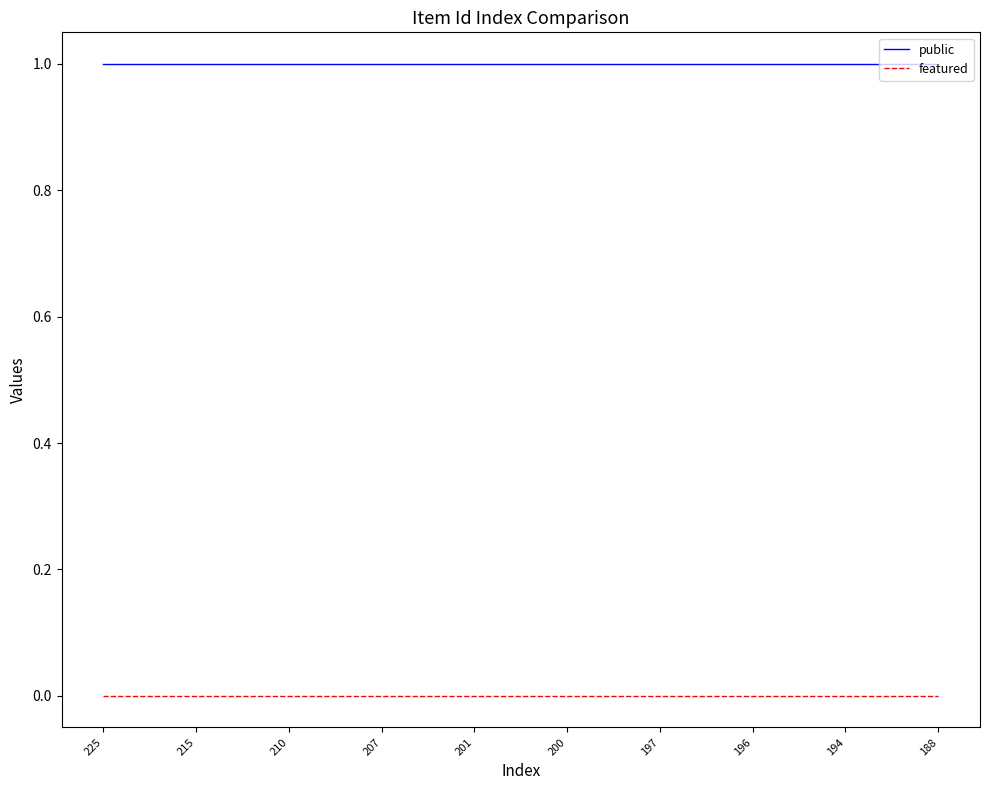

How many categories are shown in the chart?

10